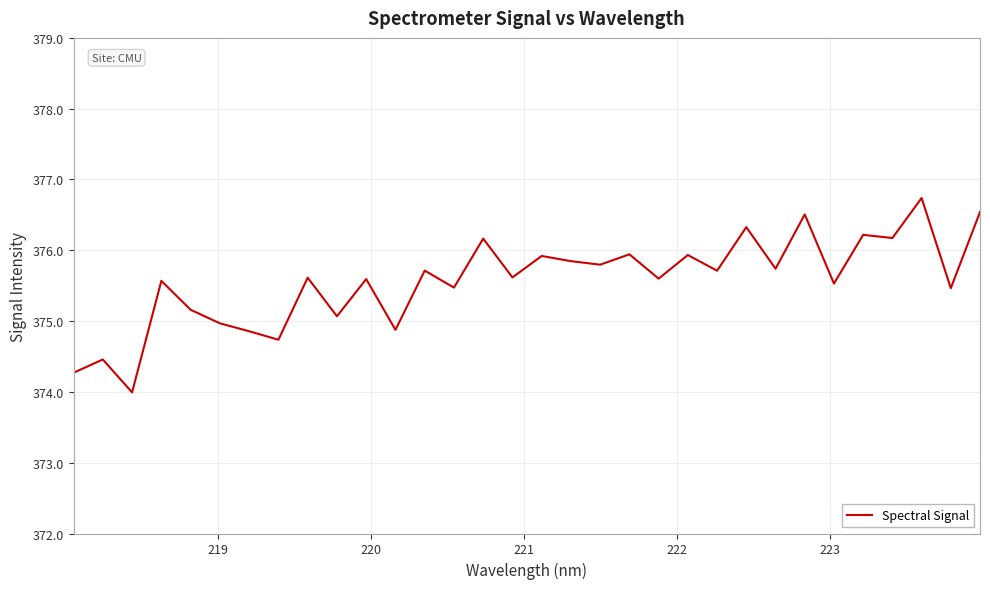

What is the smallest value displayed?

374.0